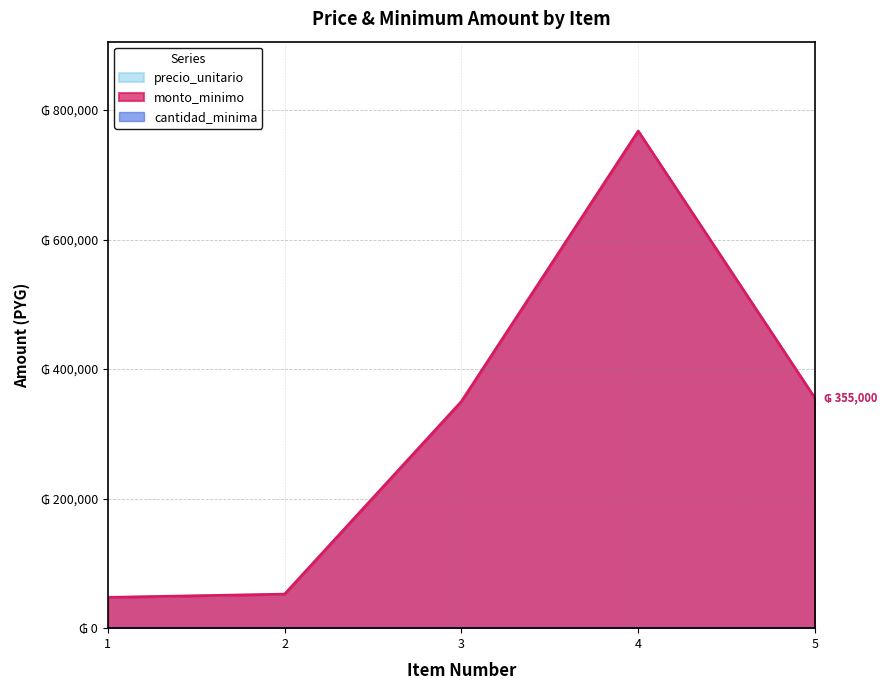

Does the chart have visible grid lines?

Yes